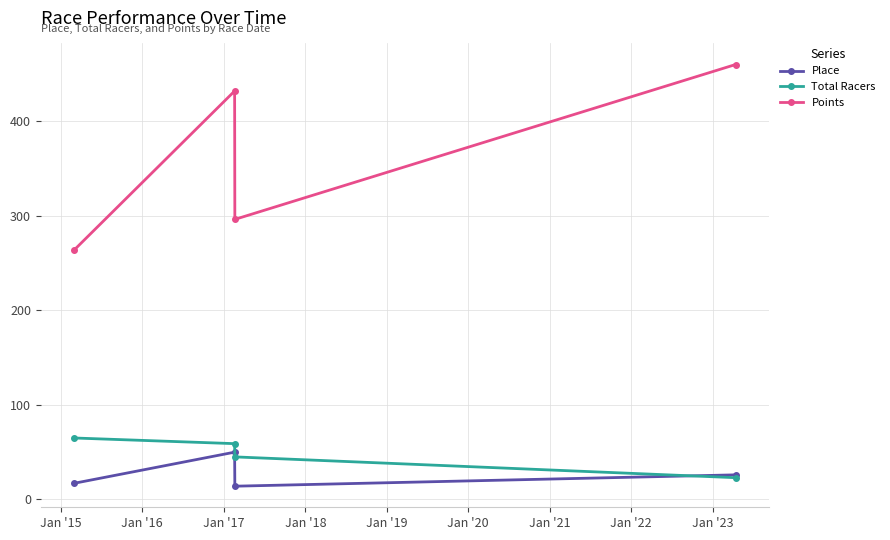

Which series has the largest range (max minus min)?

Points